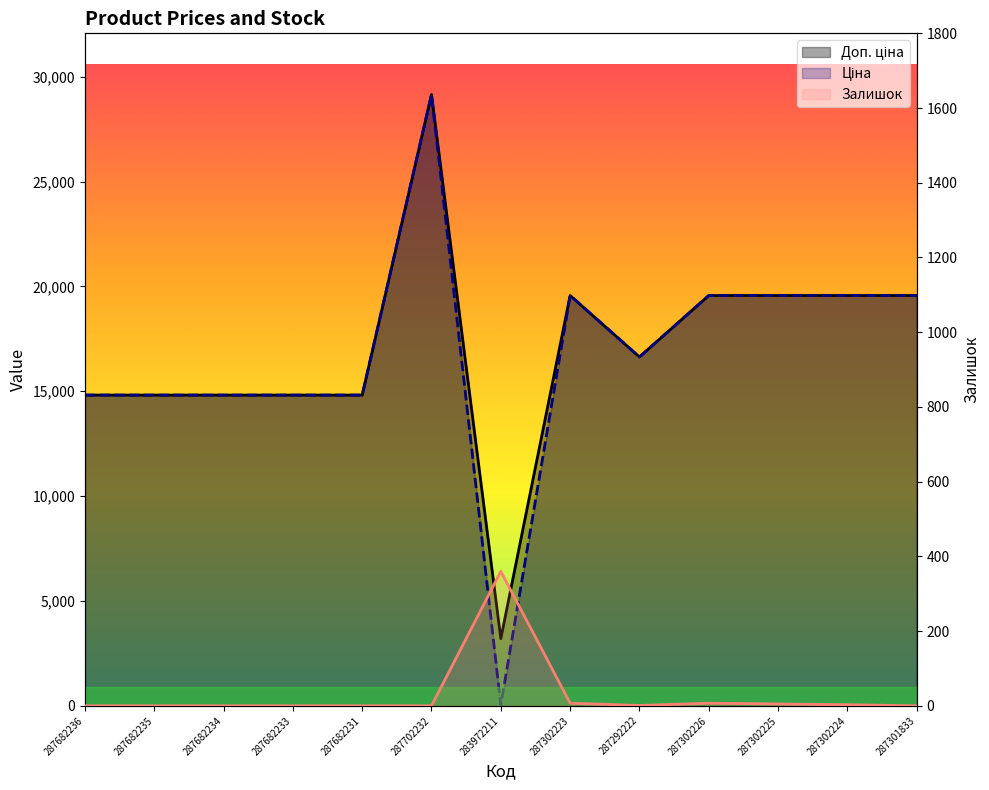

What is the difference between the maximum and minimum values in the Ціна series?

29120.2